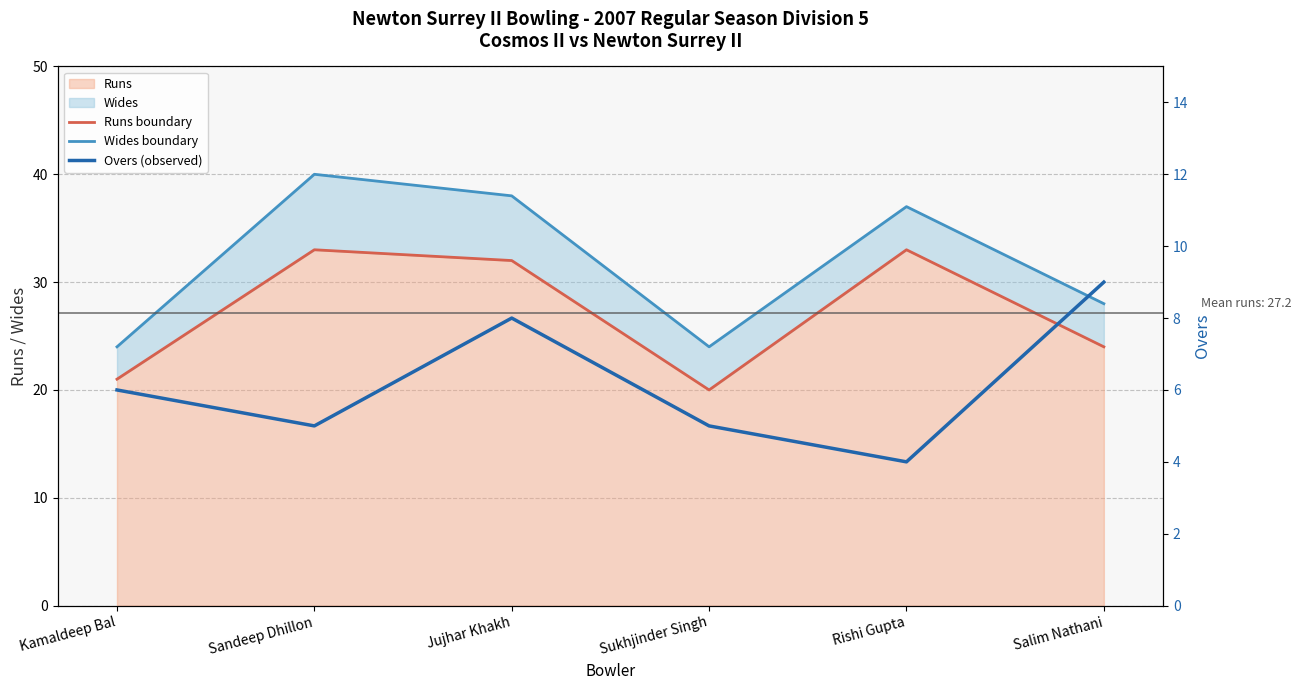

What is the difference between the maximum and minimum values in the Runs boundary series?

13